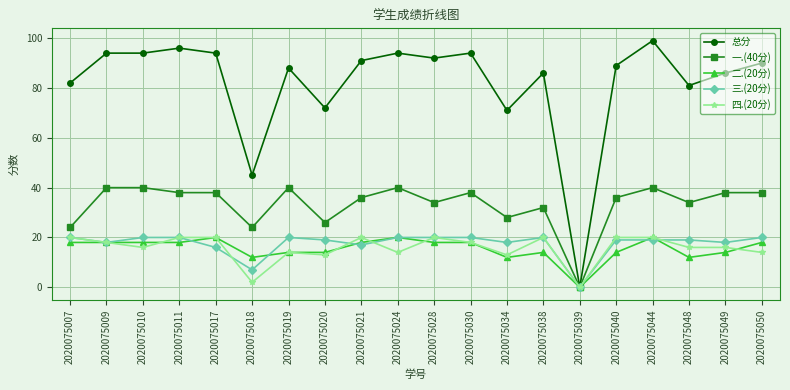

Reading left to right, extract all data points from this chart.

总分: 2020075007=82	2020075009=94	2020075010=94	2020075011=96	2020075017=94	2020075018=45	2020075019=88	2020075020=72	2020075021=91	2020075024=94	2020075028=92	2020075030=94	2020075034=71	2020075038=86	2020075039=0	2020075040=89	2020075044=99	2020075048=81	2020075049=86	2020075050=90
一.(40分): 2020075007=24	2020075009=40	2020075010=40	2020075011=38	2020075017=38	2020075018=24	2020075019=40	2020075020=26	2020075021=36	2020075024=40	2020075028=34	2020075030=38	2020075034=28	2020075038=32	2020075039=0	2020075040=36	2020075044=40	2020075048=34	2020075049=38	2020075050=38
二.(20分): 2020075007=18	2020075009=18	2020075010=18	2020075011=18	2020075017=20	2020075018=12	2020075019=14	2020075020=14	2020075021=18	2020075024=20	2020075028=18	2020075030=18	2020075034=12	2020075038=14	2020075039=0	2020075040=14	2020075044=20	2020075048=12	2020075049=14	2020075050=18
三.(20分): 2020075007=20	2020075009=18	2020075010=20	2020075011=20	2020075017=16	2020075018=7	2020075019=20	2020075020=19	2020075021=17	2020075024=20	2020075028=20	2020075030=20	2020075034=18	2020075038=20	2020075039=0	2020075040=19	2020075044=19	2020075048=19	2020075049=18	2020075050=20
四.(20分): 2020075007=20	2020075009=18	2020075010=16	2020075011=20	2020075017=20	2020075018=2	2020075019=14	2020075020=13	2020075021=20	2020075024=14	2020075028=20	2020075030=18	2020075034=13	2020075038=20	2020075039=0	2020075040=20	2020075044=20	2020075048=16	2020075049=16	2020075050=14